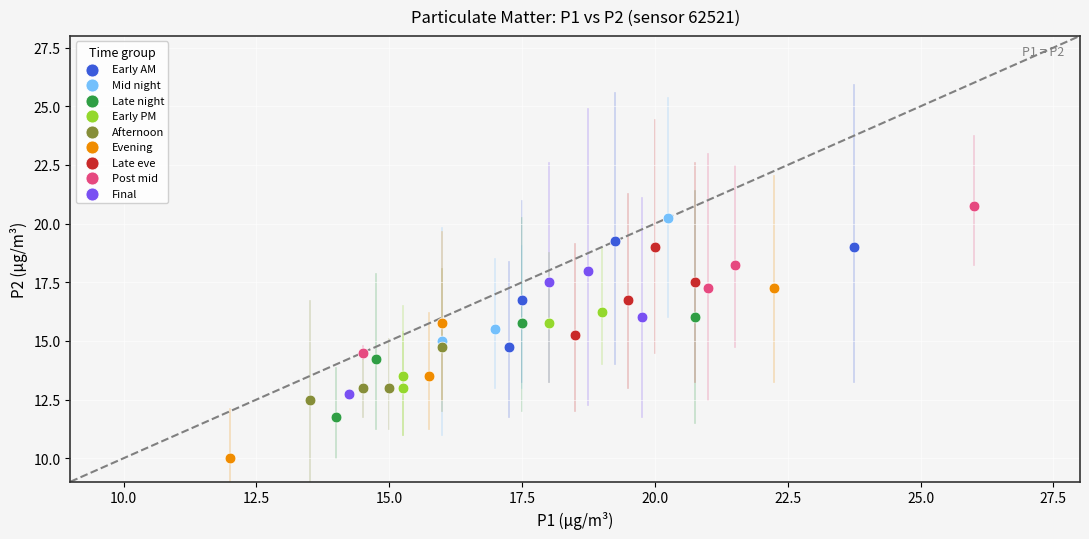

Which series reaches the minimum Y coordinate?

Evening